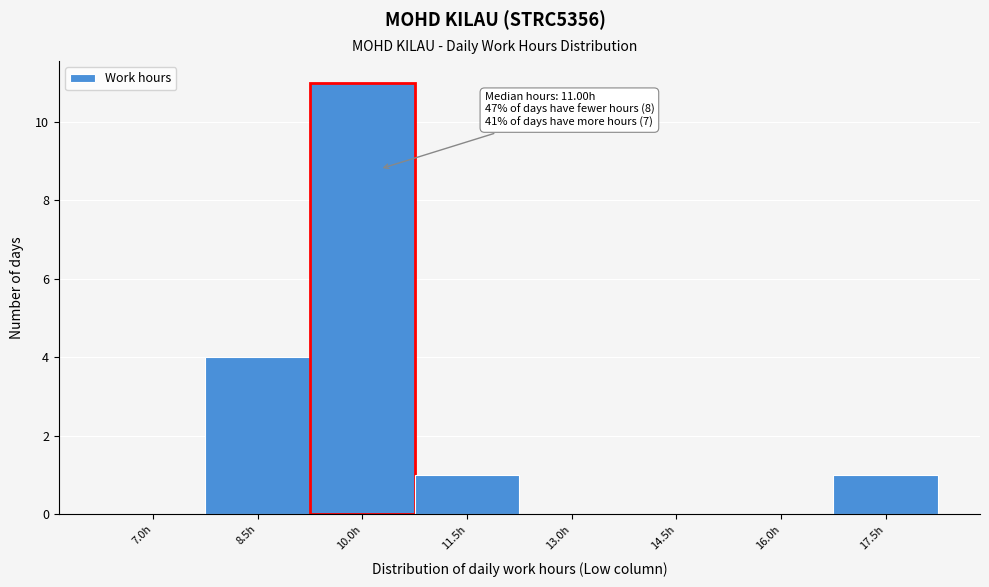

Reading left to right, what are all the values shown in this chart?

7.0h=0	8.5h=4	10.0h=11	11.5h=1	13.0h=0	14.5h=0	16.0h=0	17.5h=1